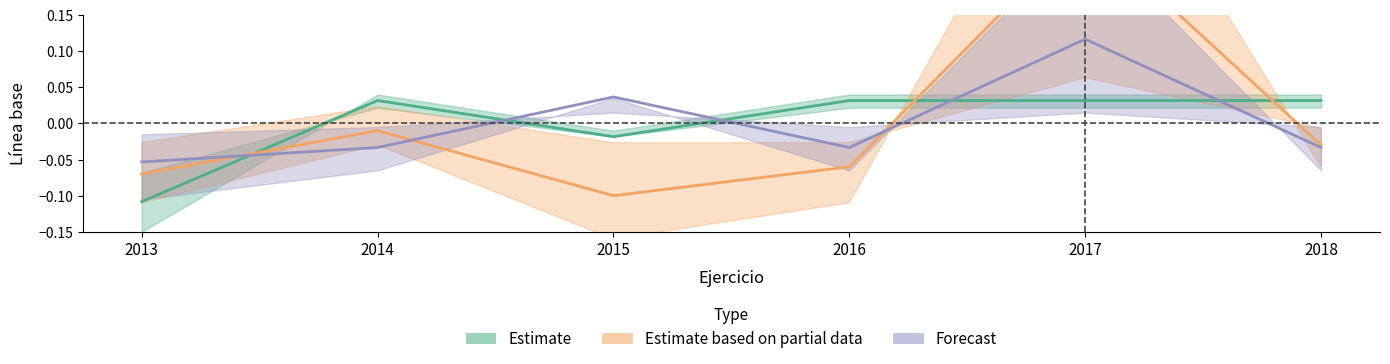

Reading left to right, extract all data points from this chart.

Estimate: -0.1	0.0	-0.0	0.0	0.0	0.0
Estimate based on partial data: -0.1	-0.0	-0.1	-0.1	0.3	-0.0
Forecast: -0.1	-0.0	0.0	-0.0	0.1	-0.0